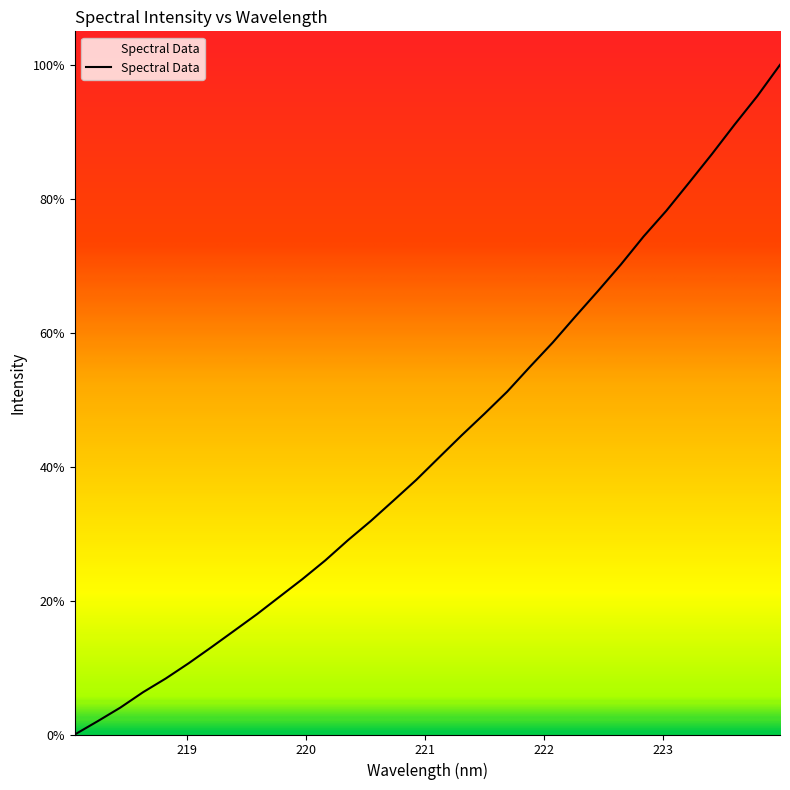

What is the difference between the maximum and minimum values?

100.0